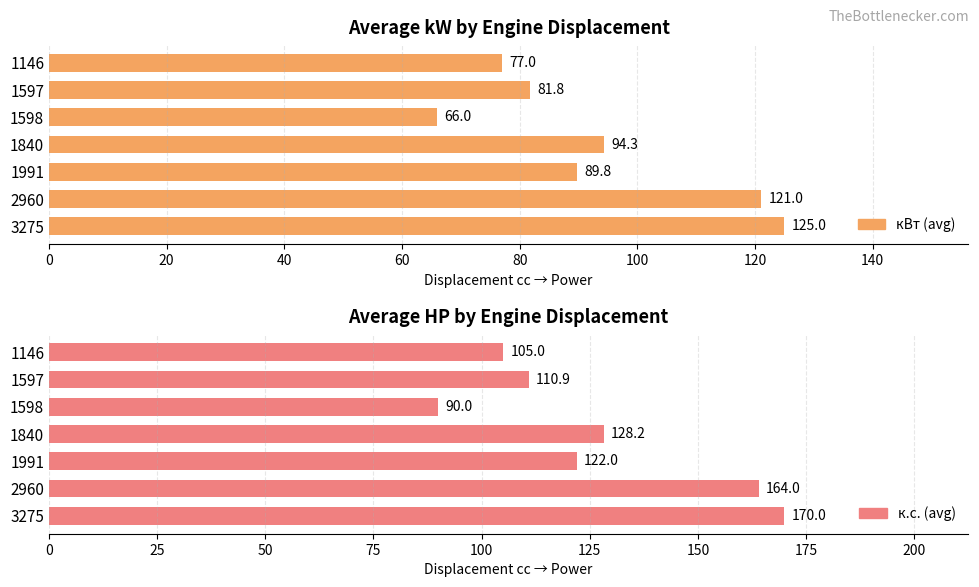

How many groups of bars are there?

7